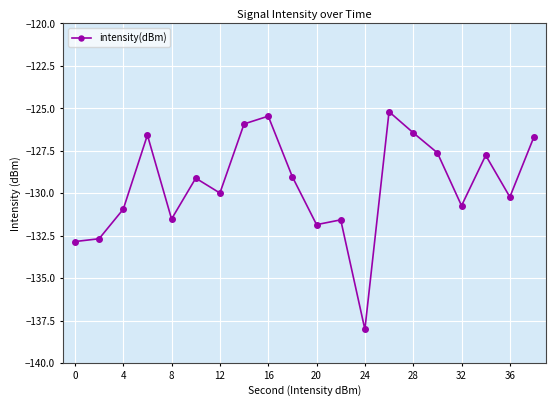

What is the value of the 19th point from the left?

-130.2